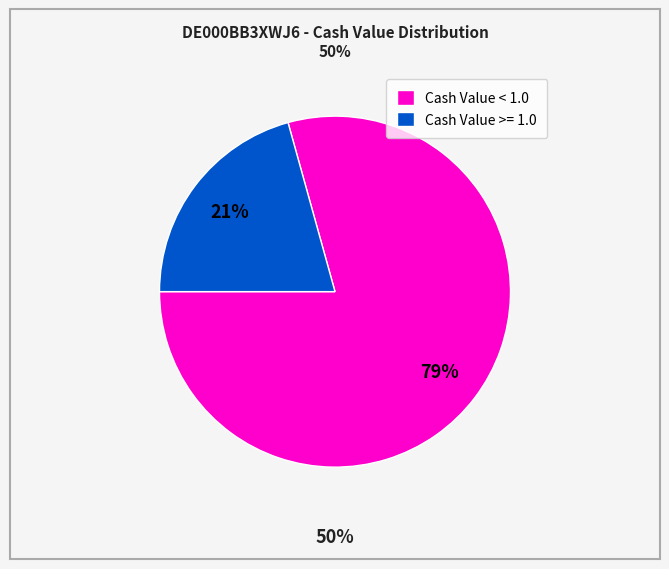

Count the number of slices in the pie.

2